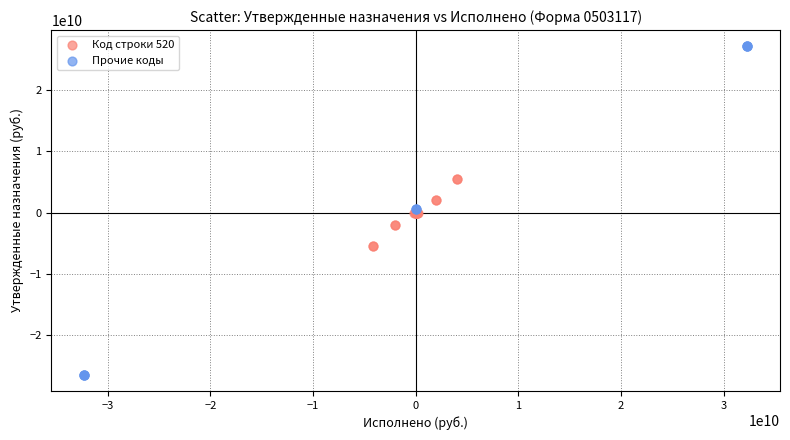

Which series reaches the maximum Y coordinate?

Прочие коды